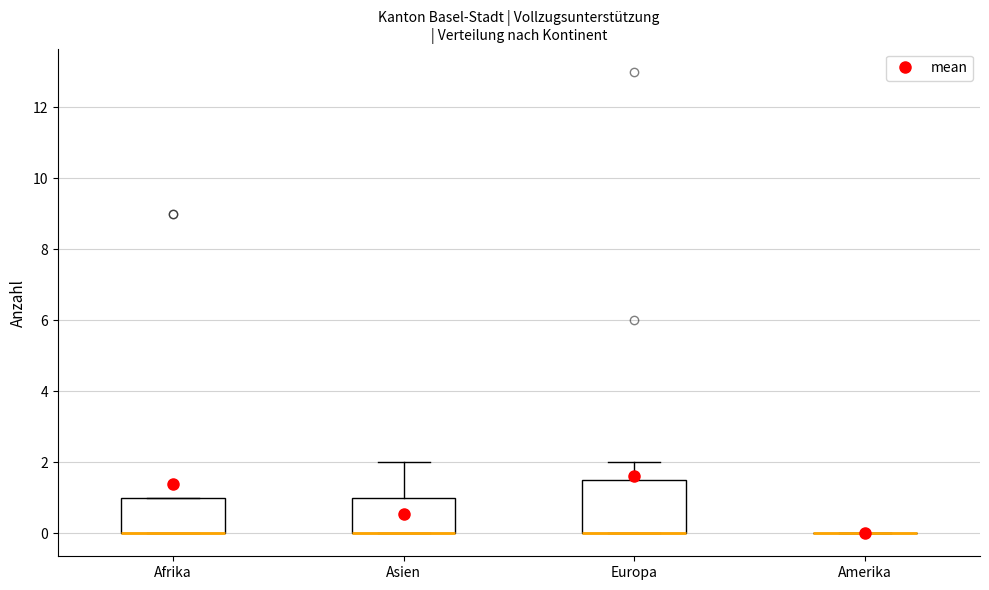

Reading left to right, transcribe this box plot: for each box, give where its median line is, the range the box spans, and where its two whiskers end, as read against the y-axis. The values are not printed on the chart, so give them approximately, as read against the axis.

Afrika: median 0.0 (drawn on the box's lower edge), box 0.0 to 1.0, whiskers 0.0 to 1.0
Asien: median 0.0 (drawn on the box's lower edge), box 0.0 to 1.0, whiskers 0.0 to 2.0
Europa: median 0.0 (drawn on the box's lower edge), box 0.0 to 1.6, whiskers 0.0 to 2.0
Amerika: box collapsed to a line at 0.0, whiskers 0.0 to 0.0